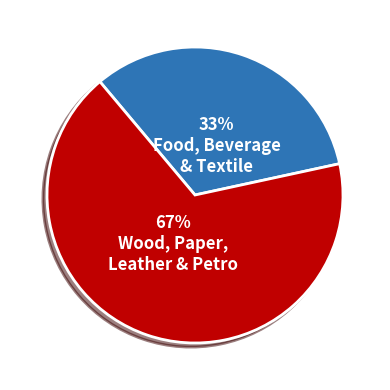

To the nearest percent, what is the average slice percentage?

50%